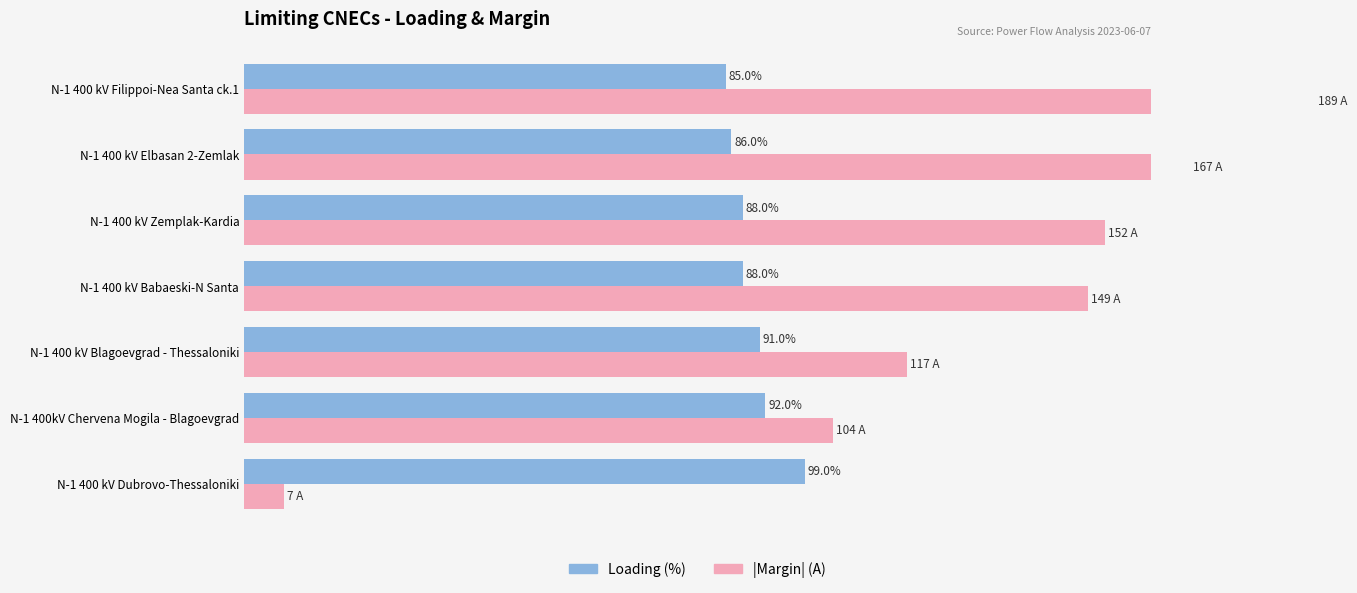

What is the difference between the maximum and minimum values in the |Margin| (A) series?

182